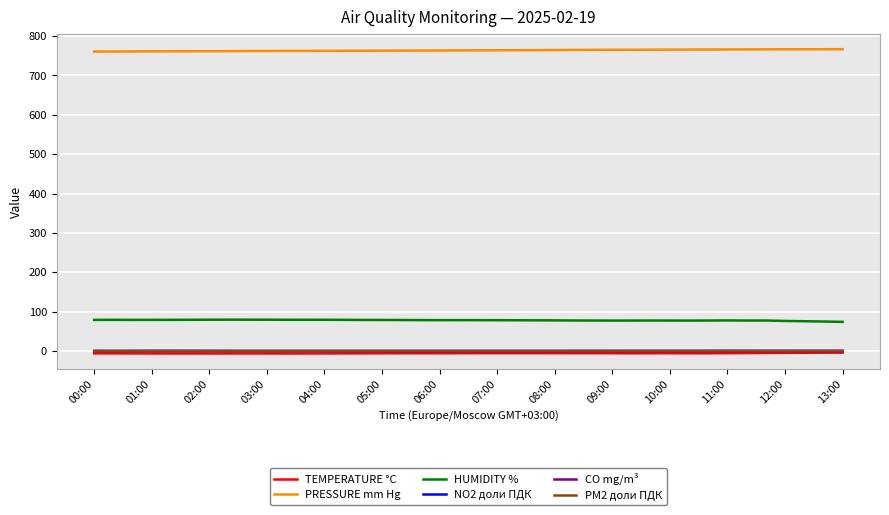

True or false: PRESSURE mm Hg and HUMIDITY % cross at least once.

False